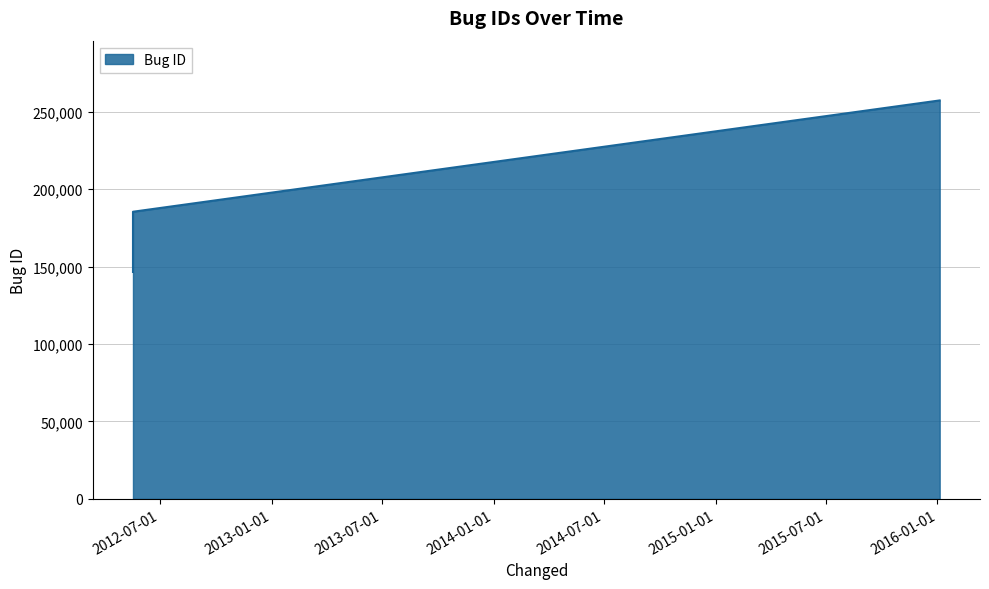

What is the smallest value displayed?

146553